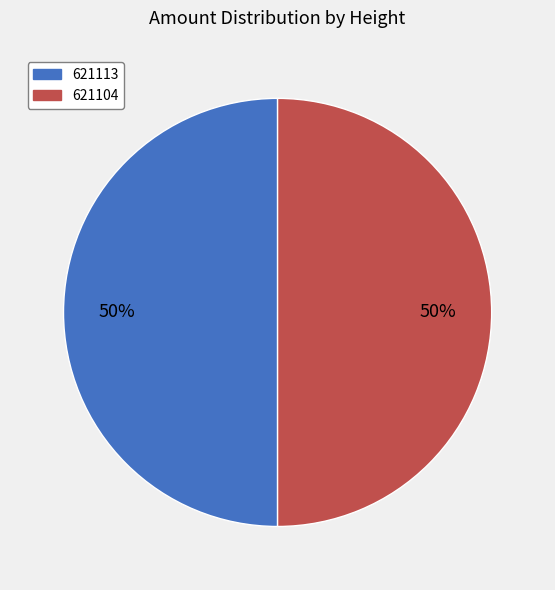

To the nearest percent, what percentage of the pie is 621113?

50%